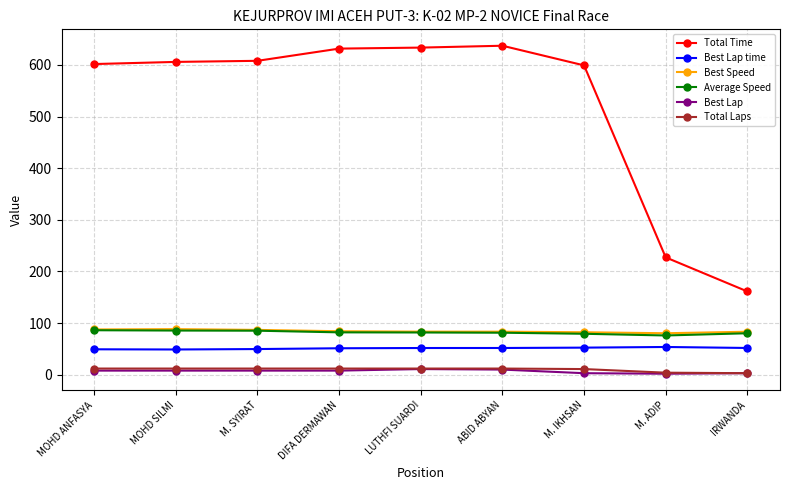

What is the maximum value shown in the chart?

637.0